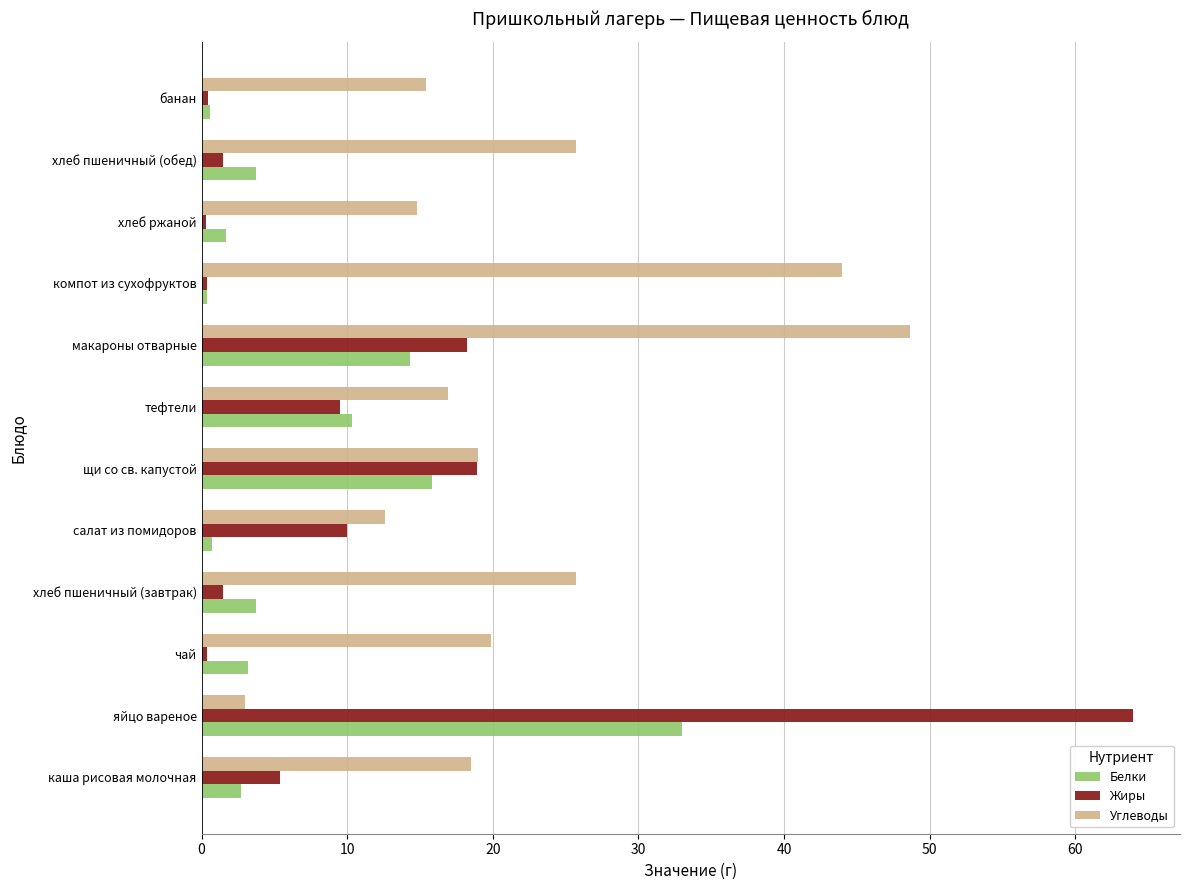

How many data points in Углеводы are less than 19?

6